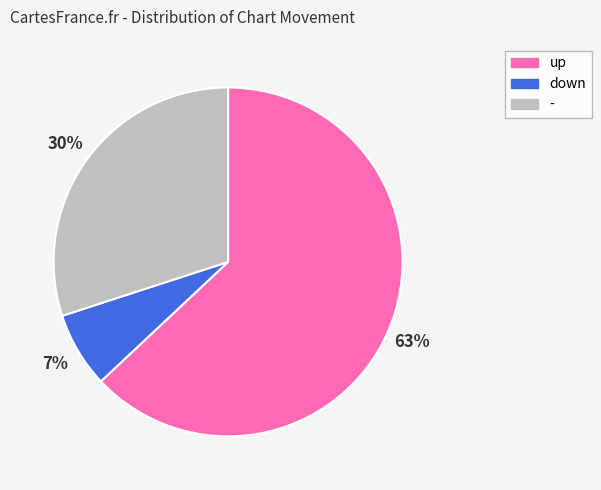

Which category accounts for the majority?

up